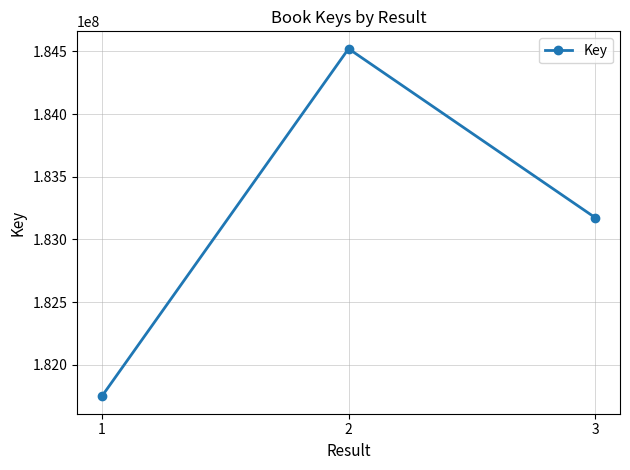

True or false: the data shows 184520648 at 2.

True